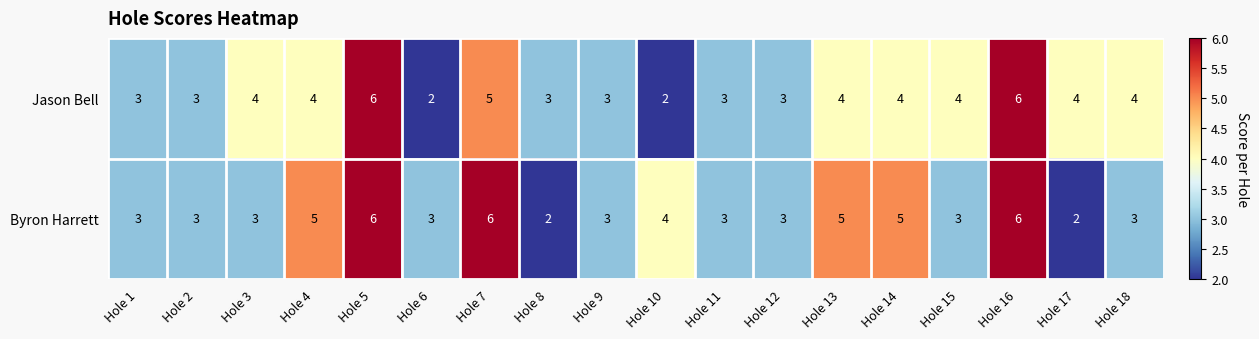

How many Jason Bell values are between 3 and 4?

13